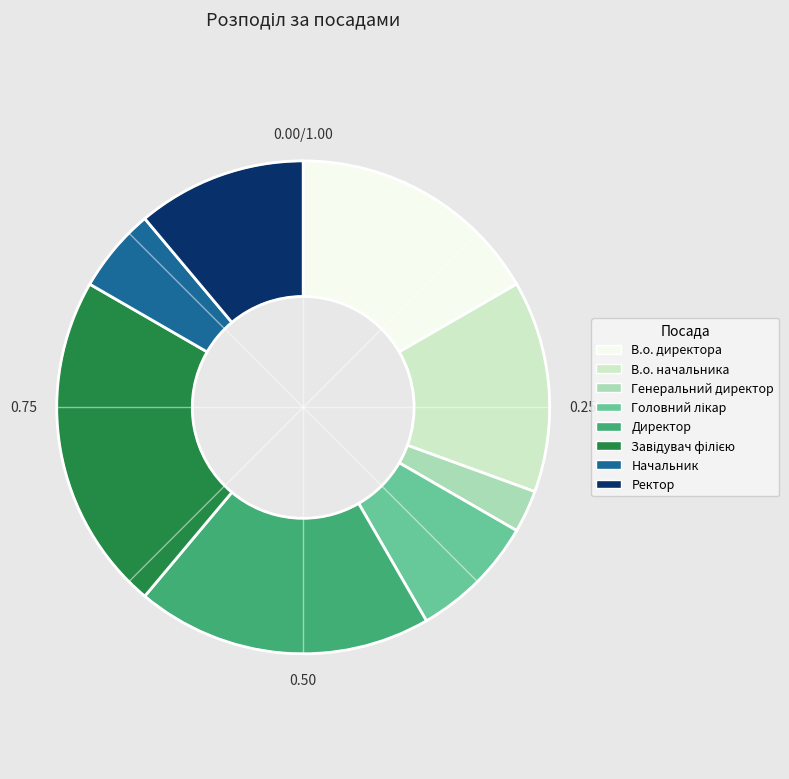

Is there any slice that represents more than half of the pie?

No